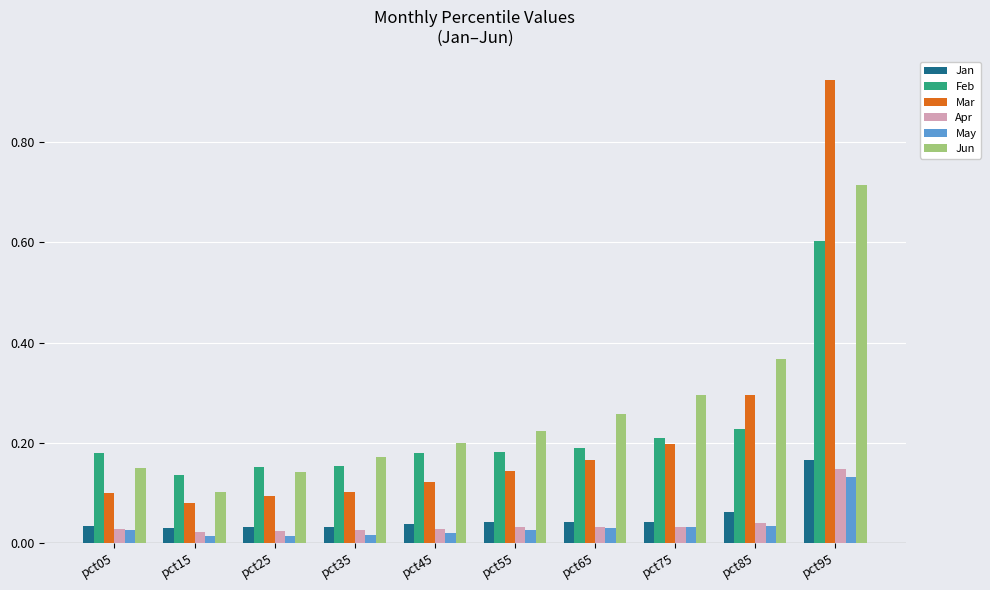

True or false: Mar has a value of 0.1 at pct35.

True